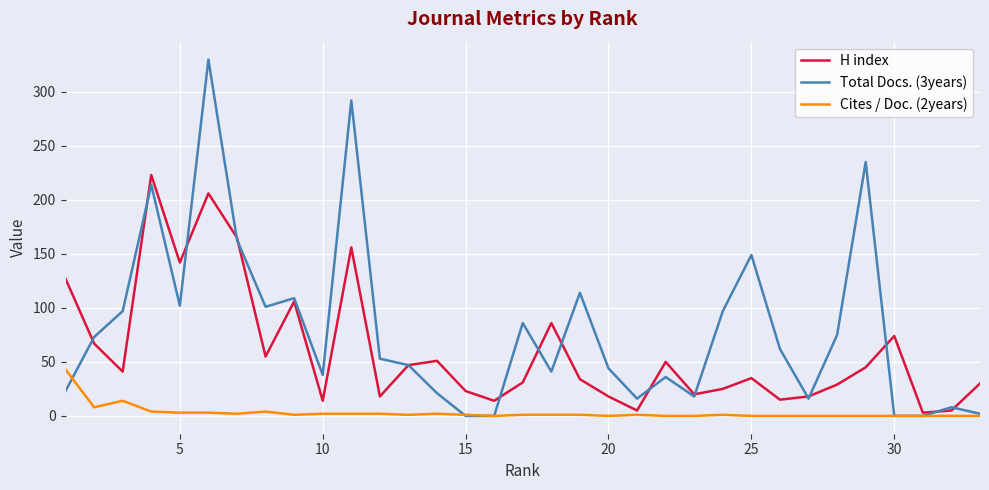

What is the average value of the Total Docs. (3years) series?

81